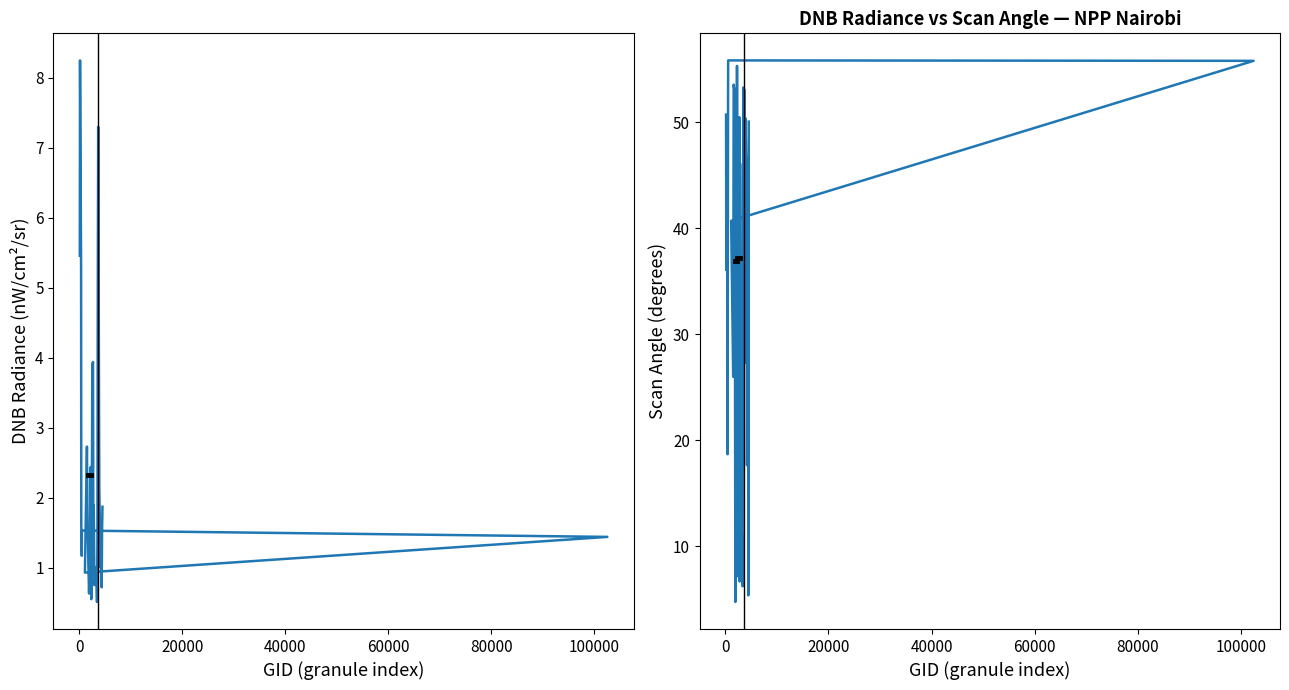

At how many categories does at least one series exceed 36?

25